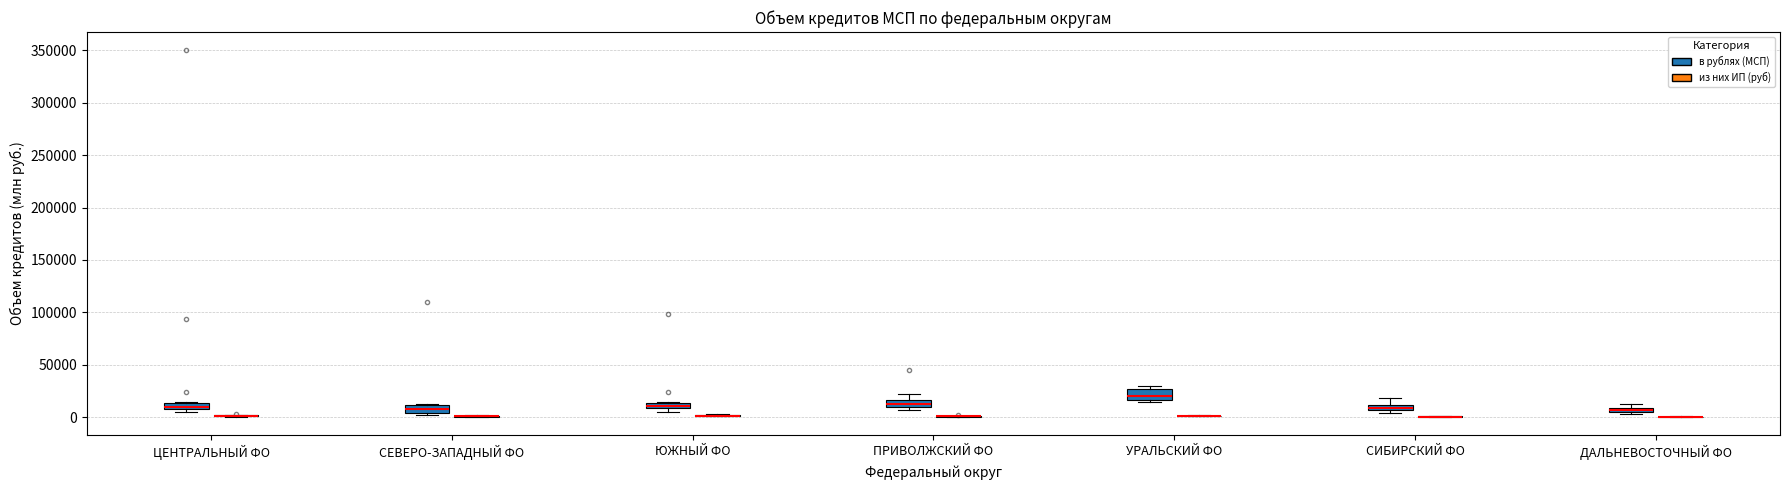

Where is the upper edge of the box for ЮЖНЫЙ ФО (в рублях (МСП)) on the y-axis? The values are not printed on the chart, so give them approximately, as read against the axis.

15000